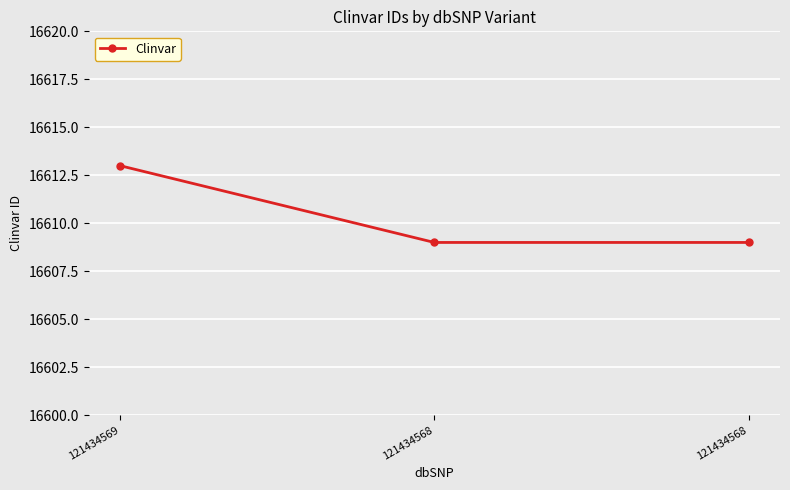

The value at 121434569 is 16613. True or false?

True